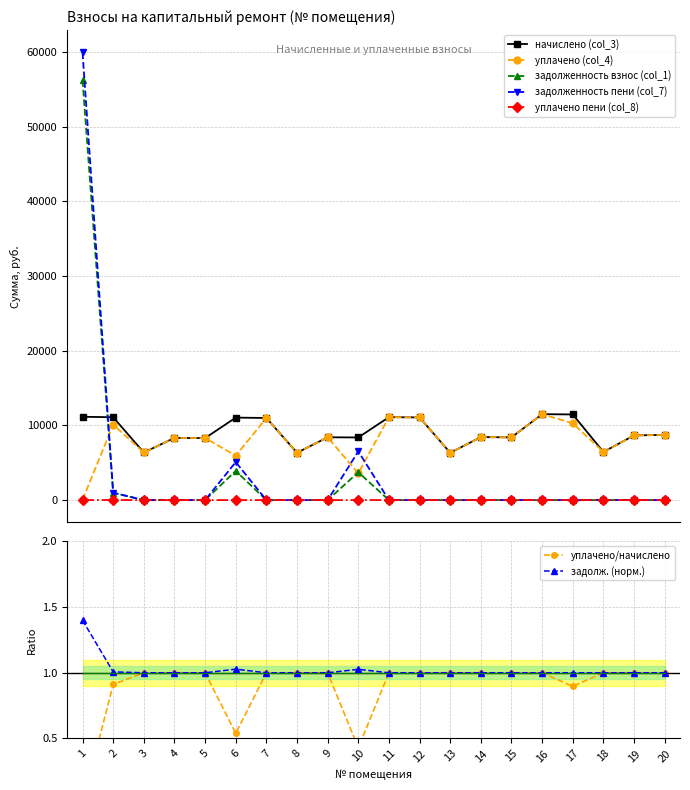

Where is the first local maximum for задолженность пени (col_7)?

6